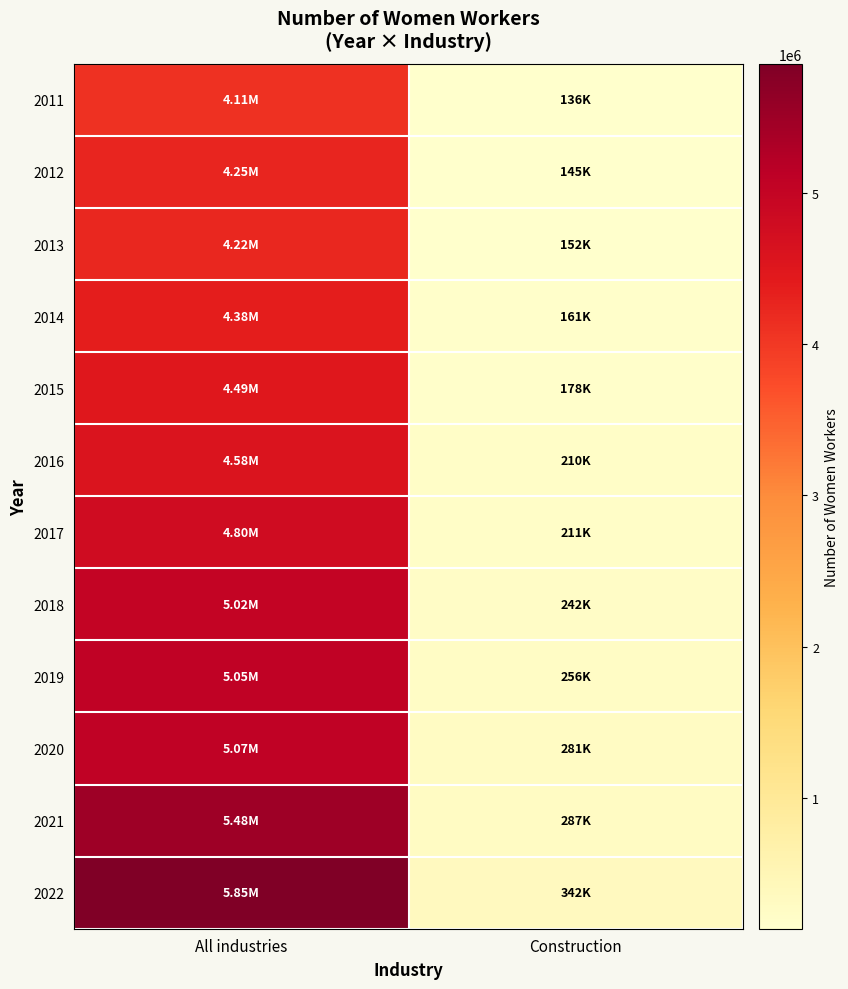

How many data points does each series have?

2